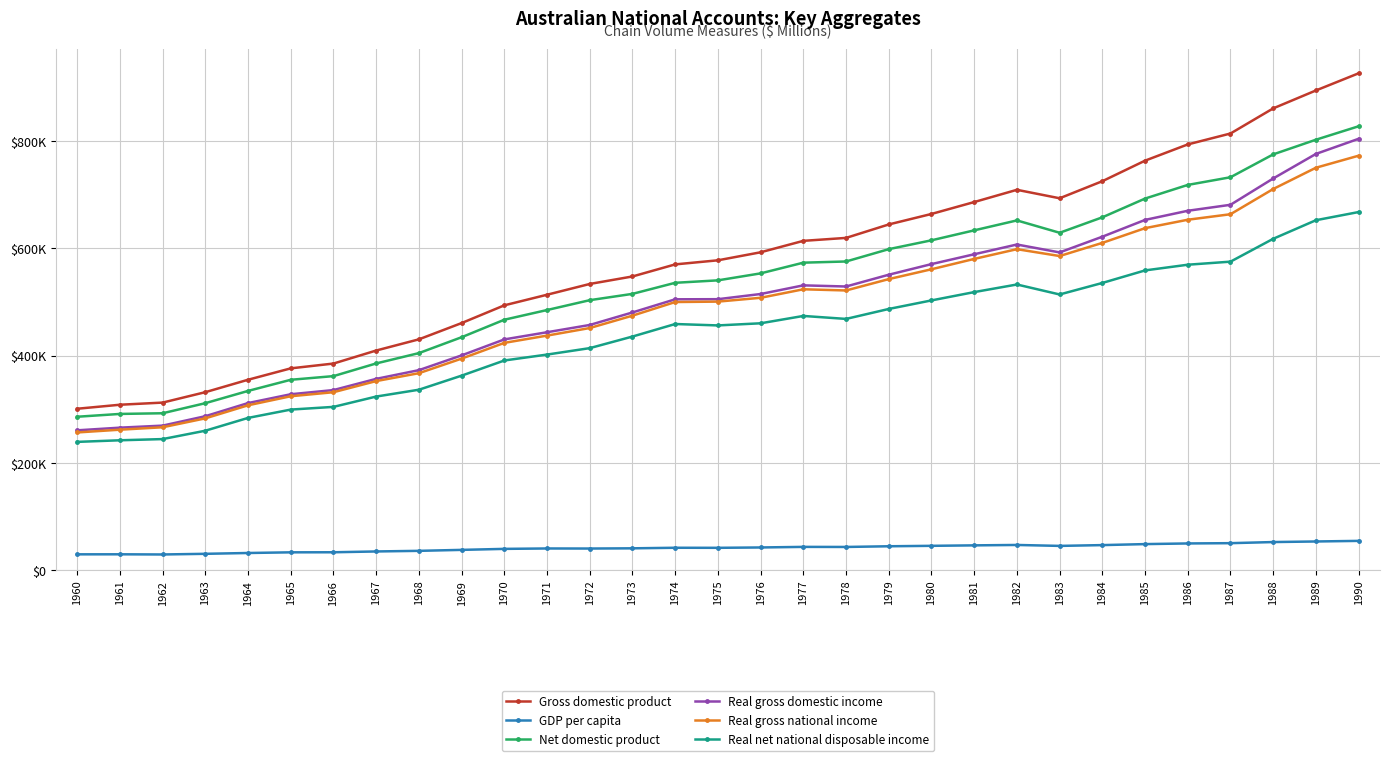

Which has a higher value, 1988 or 1975?

1988